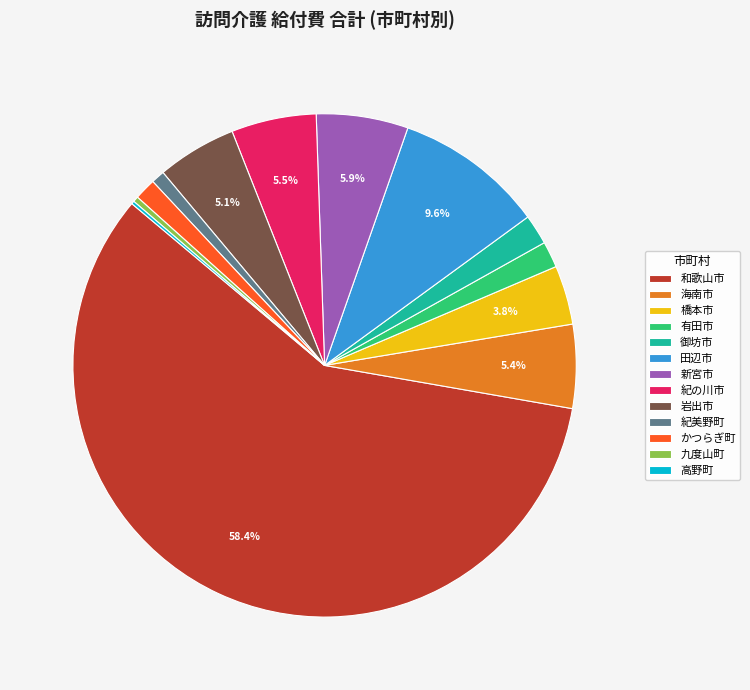

Is it true that 海南市 is 1% of the pie?

False